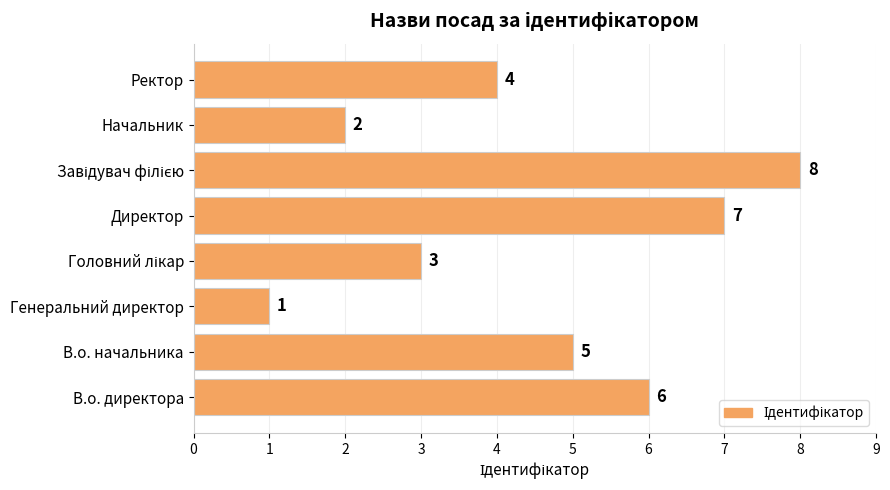

What is the maximum value shown in the chart?

8